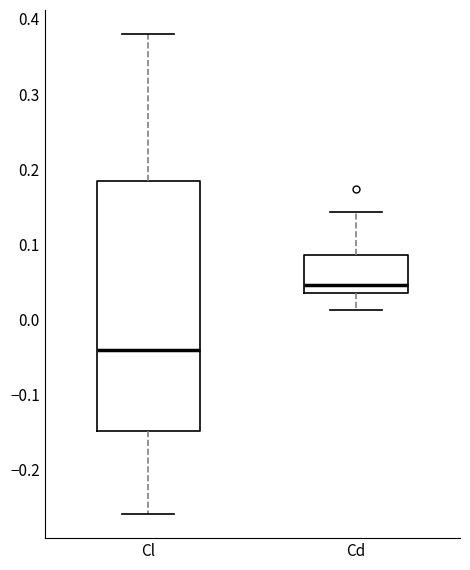

Where is the lower edge of the box for Cd on the y-axis? The values are not printed on the chart, so give them approximately, as read against the axis.

0.03